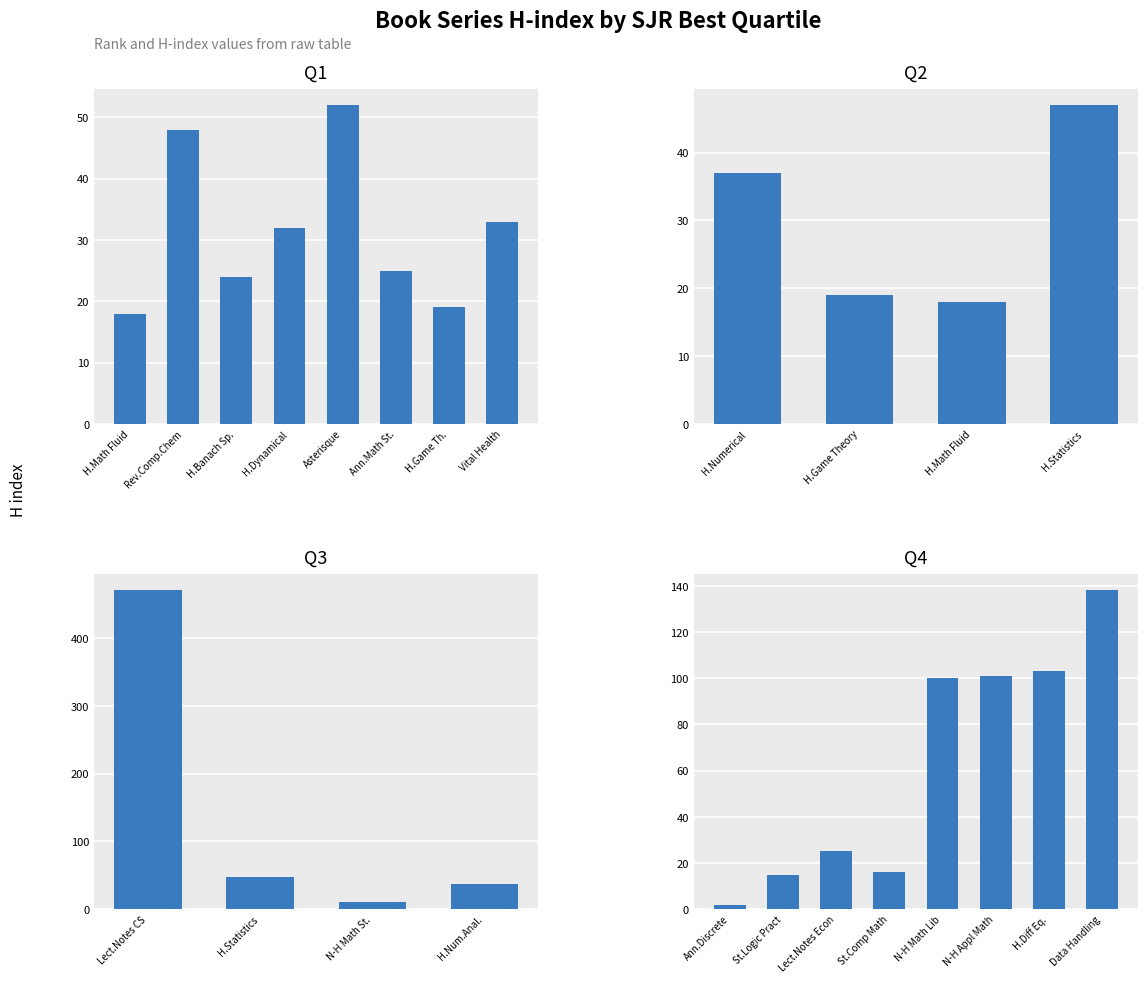

Which series has the widest spread of values?

Q3